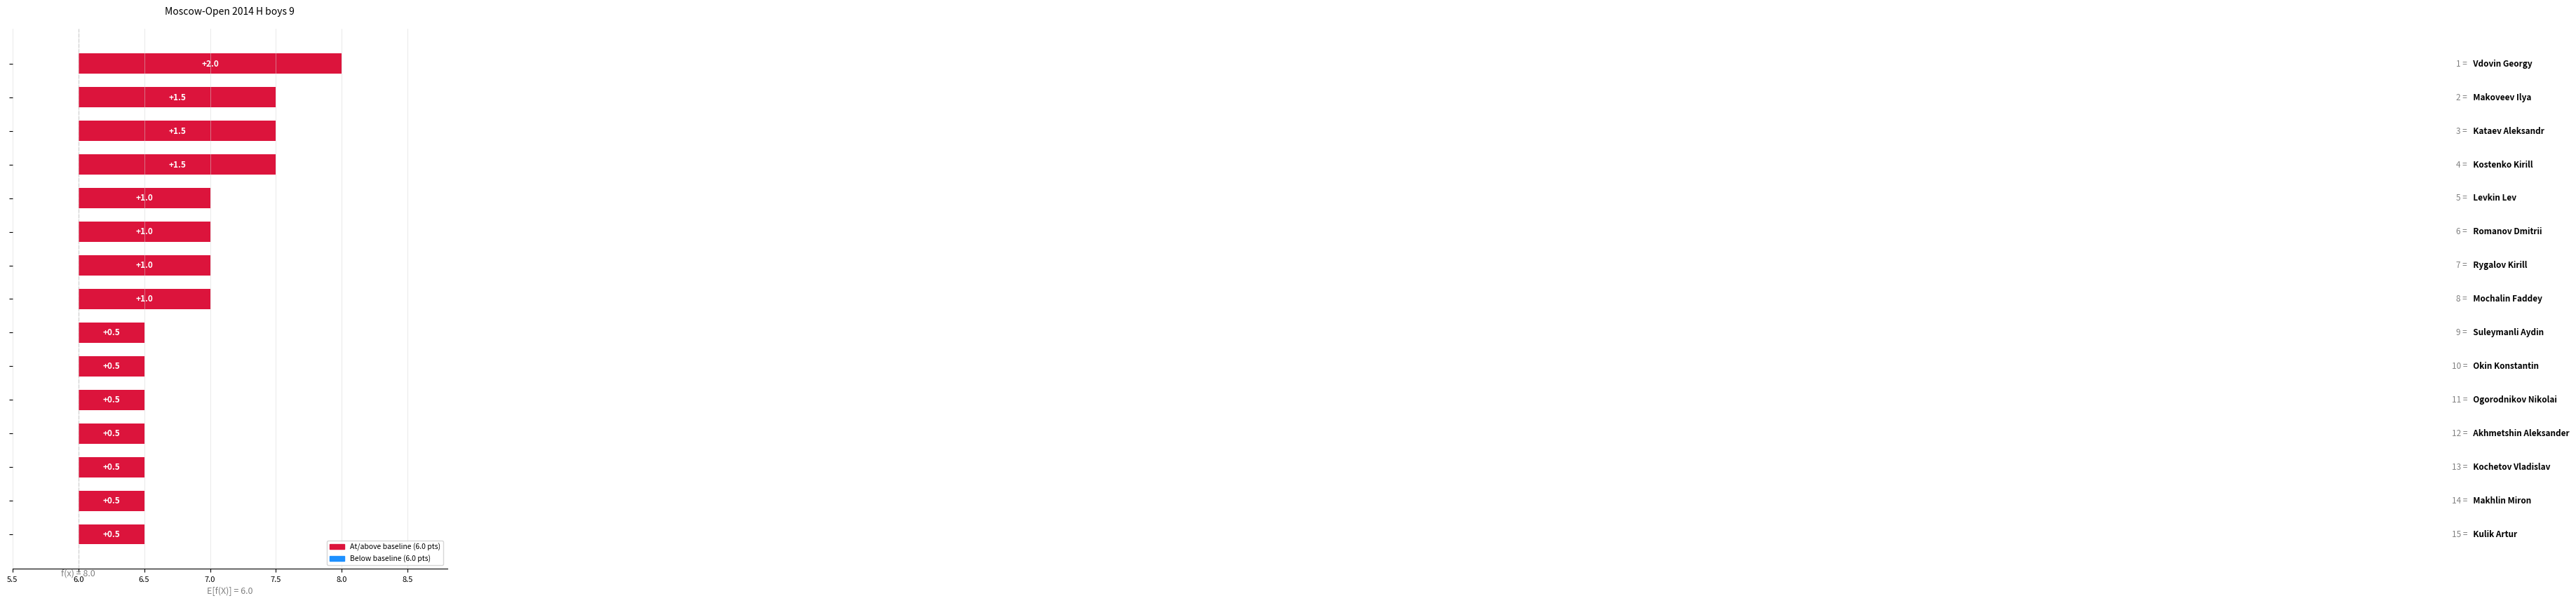

Reading left to right, list all the values displayed in this chart.

2.0	1.5	1.5	1.5	1.0	1.0	1.0	1.0	0.5	0.5	0.5	0.5	0.5	0.5	0.5